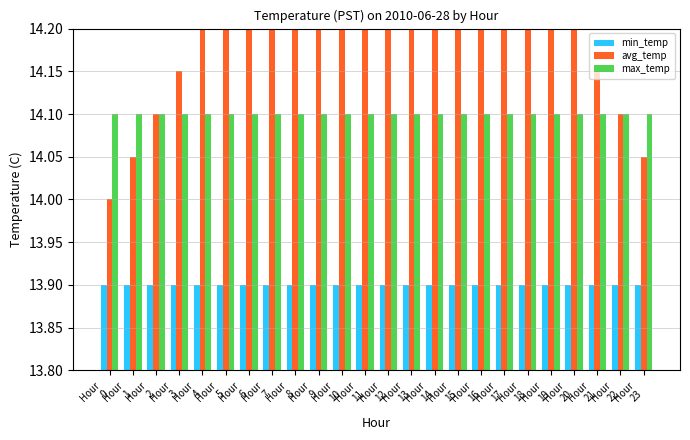

Is it true that avg_temp equals 6.2 at Hour
3?

False